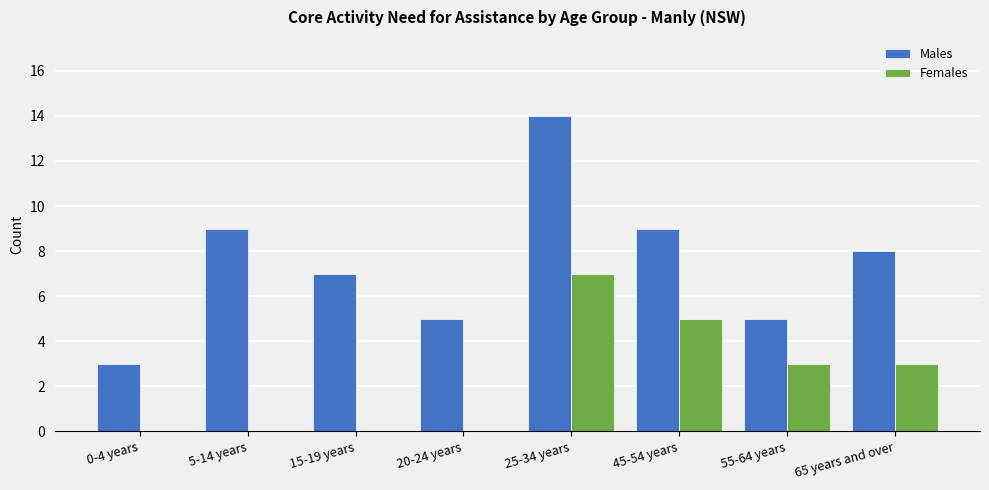

Reading left to right, transcribe all the data shown in this chart.

Males: 0-4 years=3	5-14 years=9	15-19 years=7	20-24 years=5	25-34 years=14	45-54 years=9	55-64 years=5	65 years and over=8
Females: 0-4 years=0	5-14 years=0	15-19 years=0	20-24 years=0	25-34 years=7	45-54 years=5	55-64 years=3	65 years and over=3